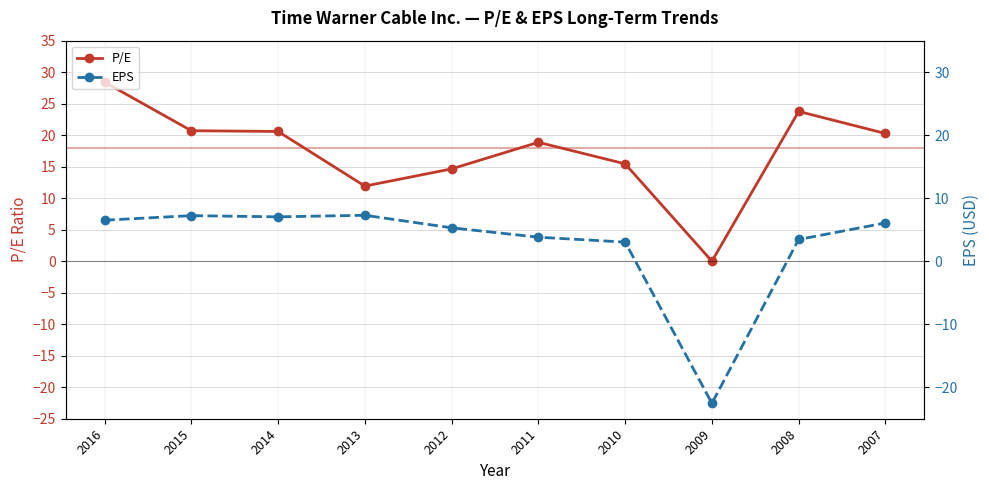

What is the highest value of the P/E series?

28.4